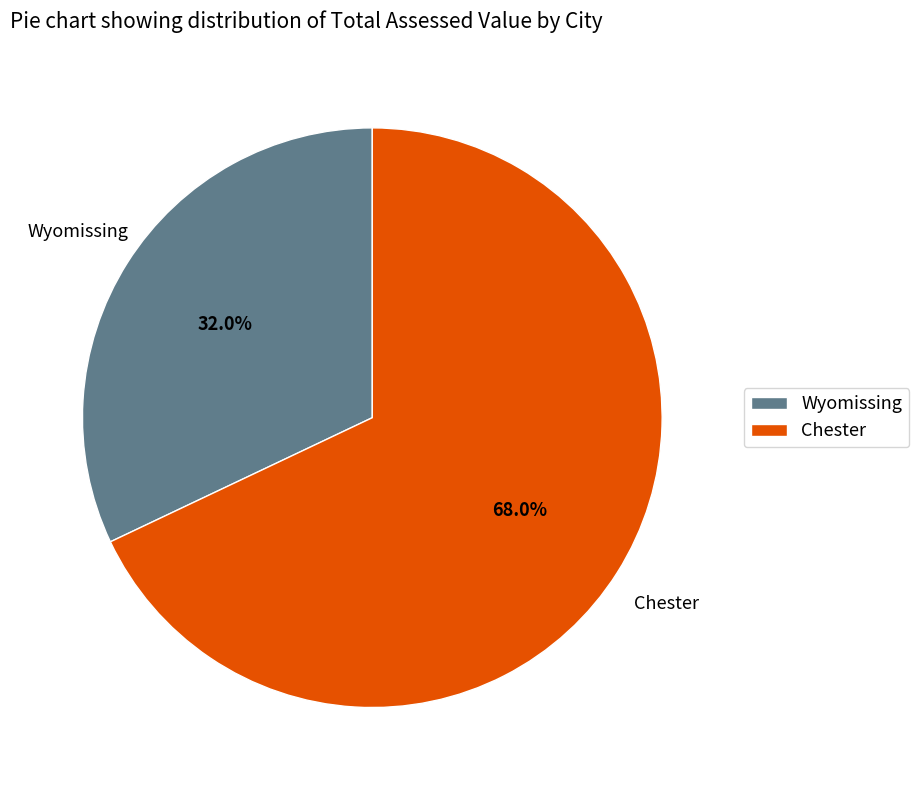

Rank the categories by value from highest to lowest.

Chester, Wyomissing